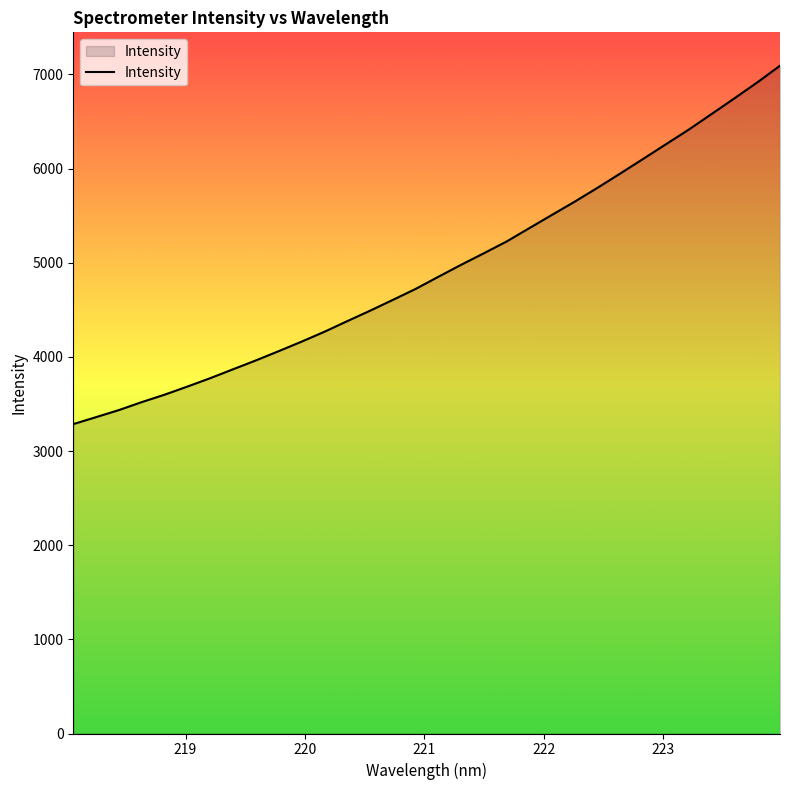

What is the difference between the maximum and minimum values?

3806.6